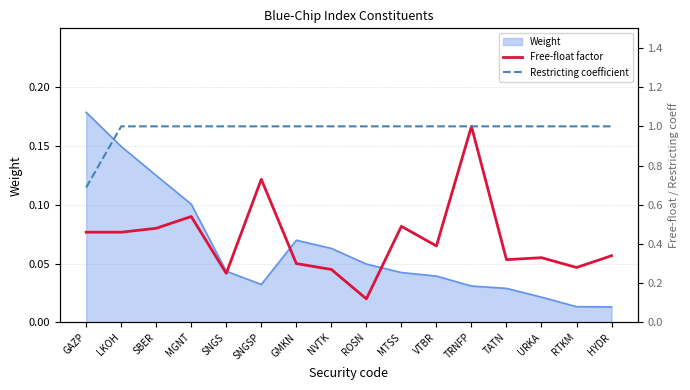

True or false: Weight has a value of 0.1 at TATN.

False